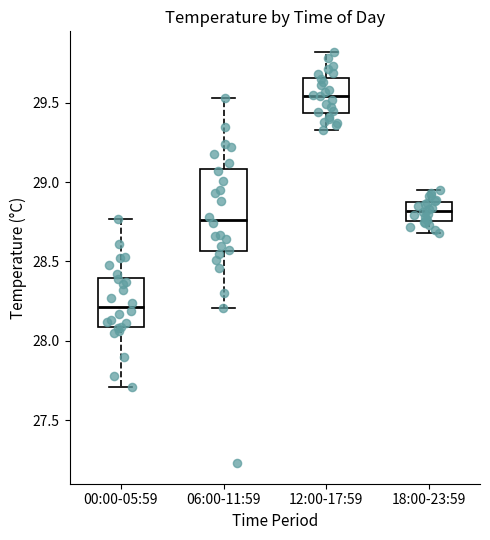

Reading left to right, transcribe this box plot: for each box, give where its median line is, the range the box spans, and where its two whiskers end, as read against the y-axis. The values are not printed on the chart, so give them approximately, as read against the axis.

00:00-05:59: median 28.20, box 28.10 to 28.40, whiskers 27.70 to 28.75
06:00-11:59: median 28.75, box 28.55 to 29.10, whiskers 28.20 to 29.55
12:00-17:59: median 29.55, box 29.45 to 29.65, whiskers 29.35 to 29.80
18:00-23:59: median 28.80, box 28.75 to 28.85, whiskers 28.70 to 28.95